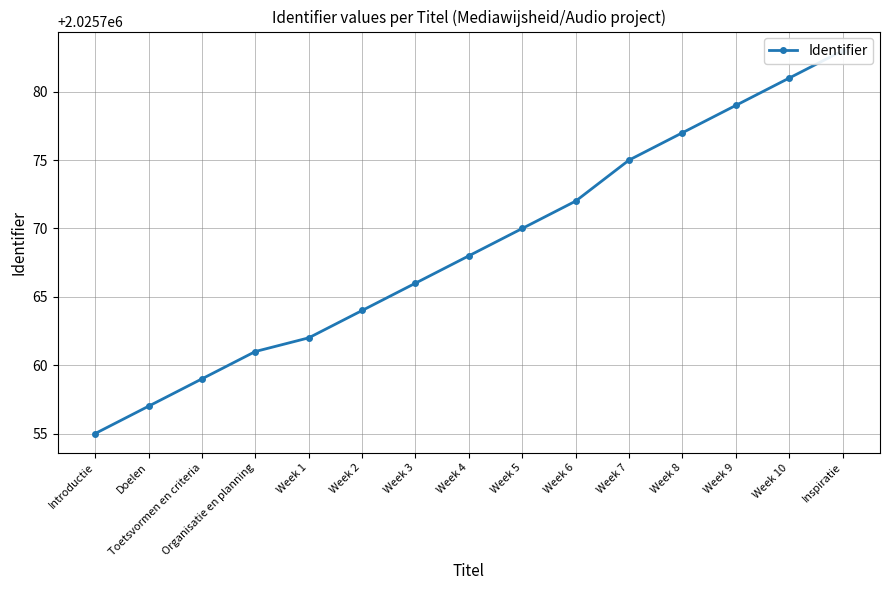

How many lines are shown in the chart?

1